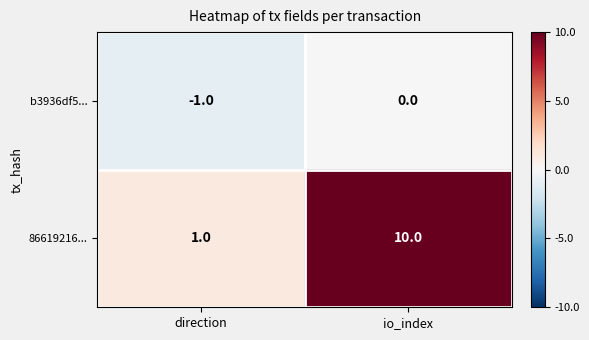

Count the number of data series in this chart.

2